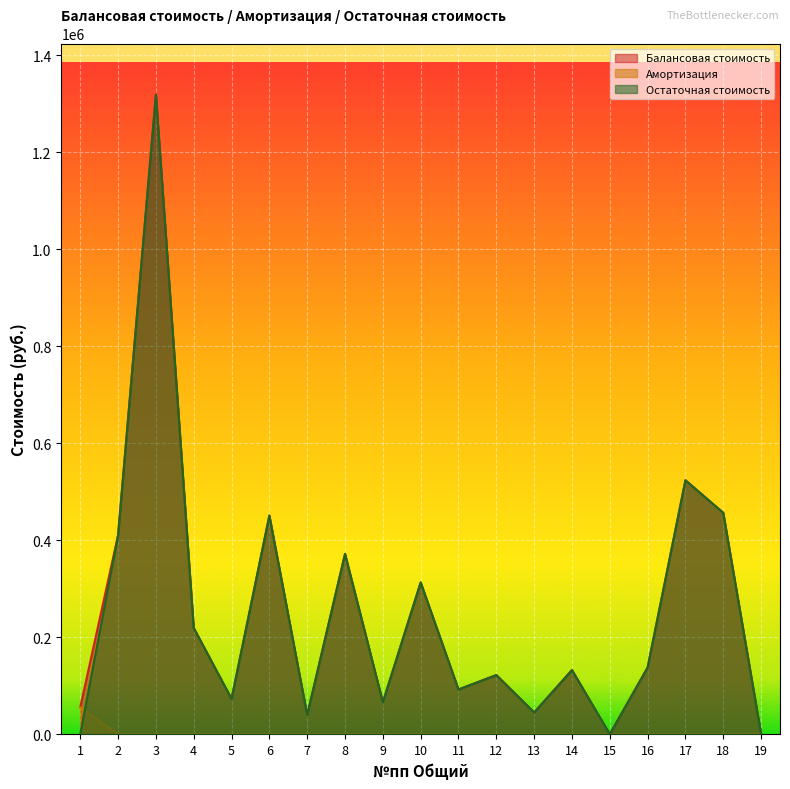

Does the chart display data point markers on the line(s)?

No